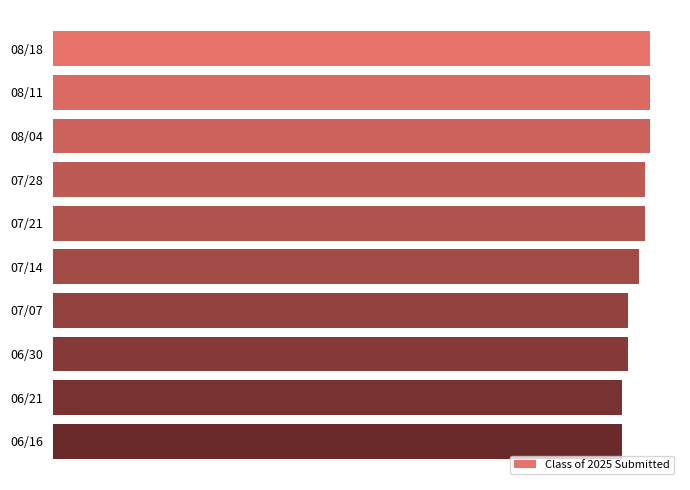

Does the chart contain any negative values?

No